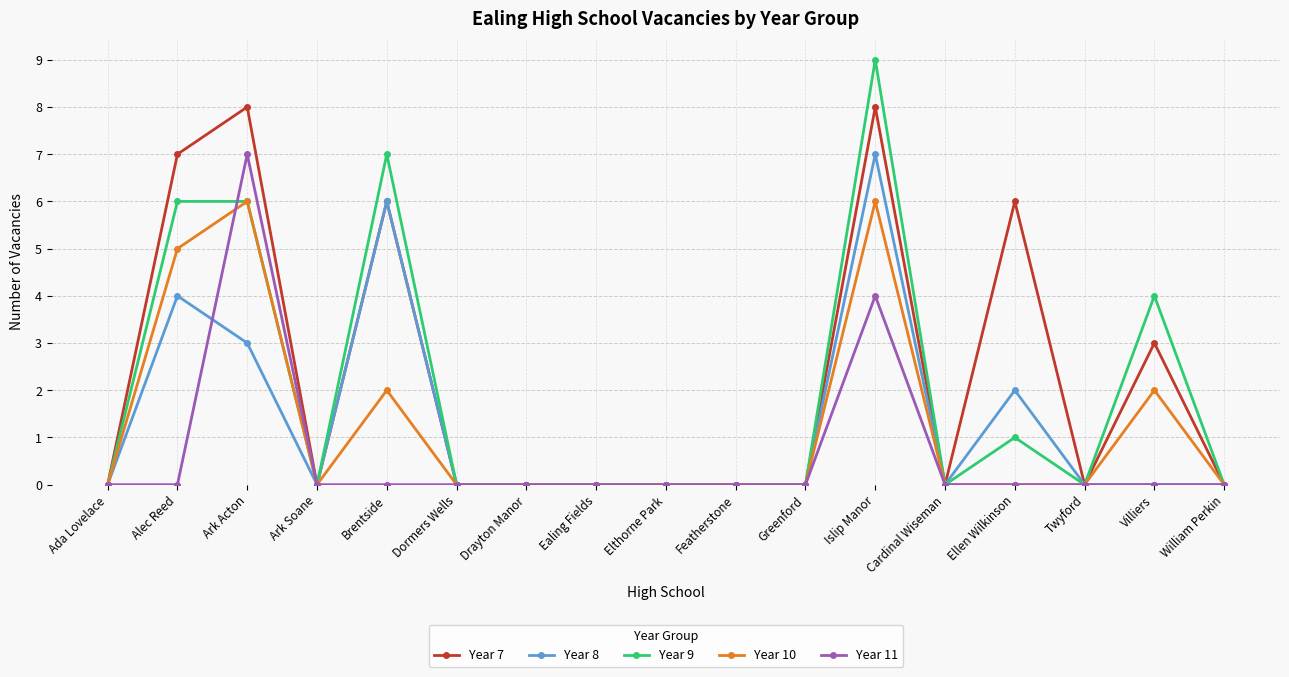

Reading left to right, extract all data points from this chart.

Year 7: 0	7	8	0	6	0	0	0	0	0	0	8	0	6	0	3	0
Year 8: 0	4	3	0	6	0	0	0	0	0	0	7	0	2	0	0	0
Year 9: 0	6	6	0	7	0	0	0	0	0	0	9	0	1	0	4	0
Year 10: 0	5	6	0	2	0	0	0	0	0	0	6	0	0	0	2	0
Year 11: 0	0	7	0	0	0	0	0	0	0	0	4	0	0	0	0	0